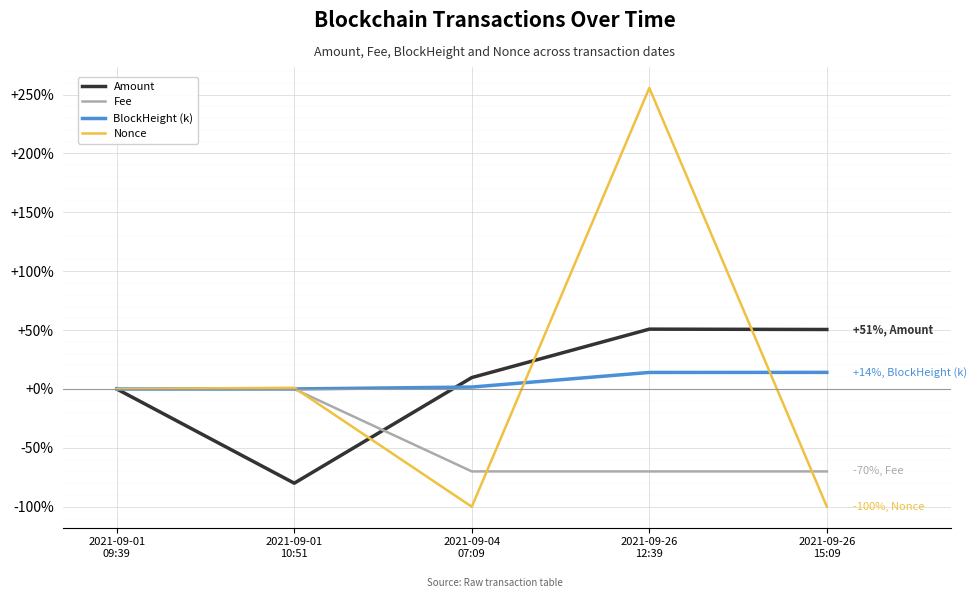

Which series has the widest spread of values?

Nonce